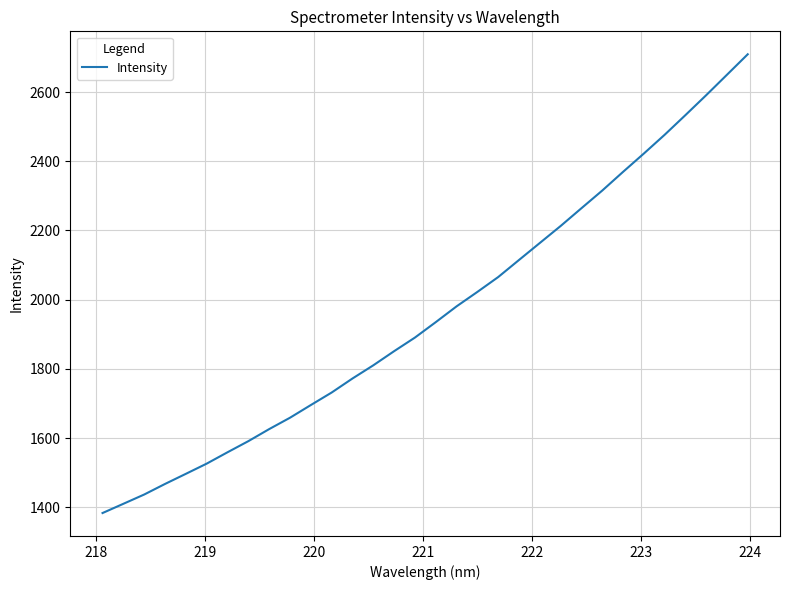

What is the smallest value displayed?

1383.1